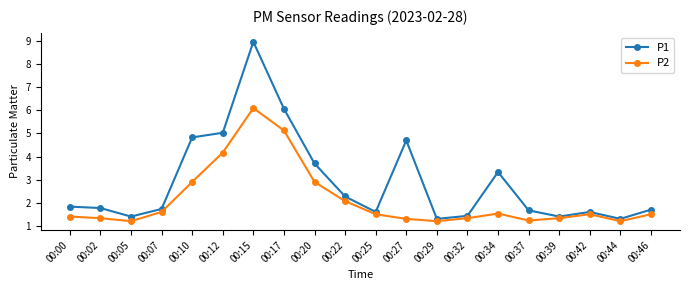

What is the difference between the maximum and minimum values in the P2 series?

4.9